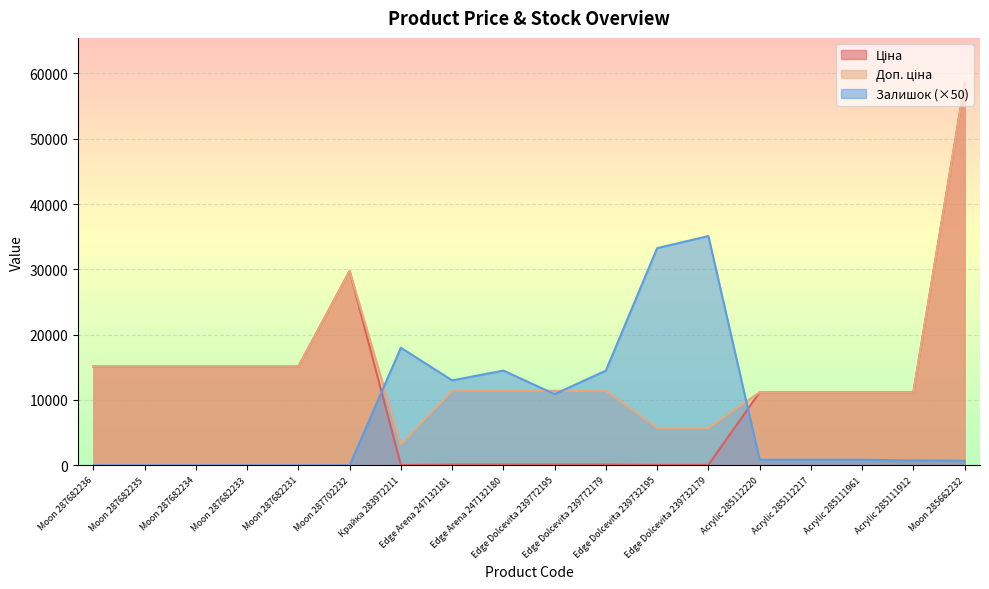

Does the chart display data point markers on the line(s)?

No